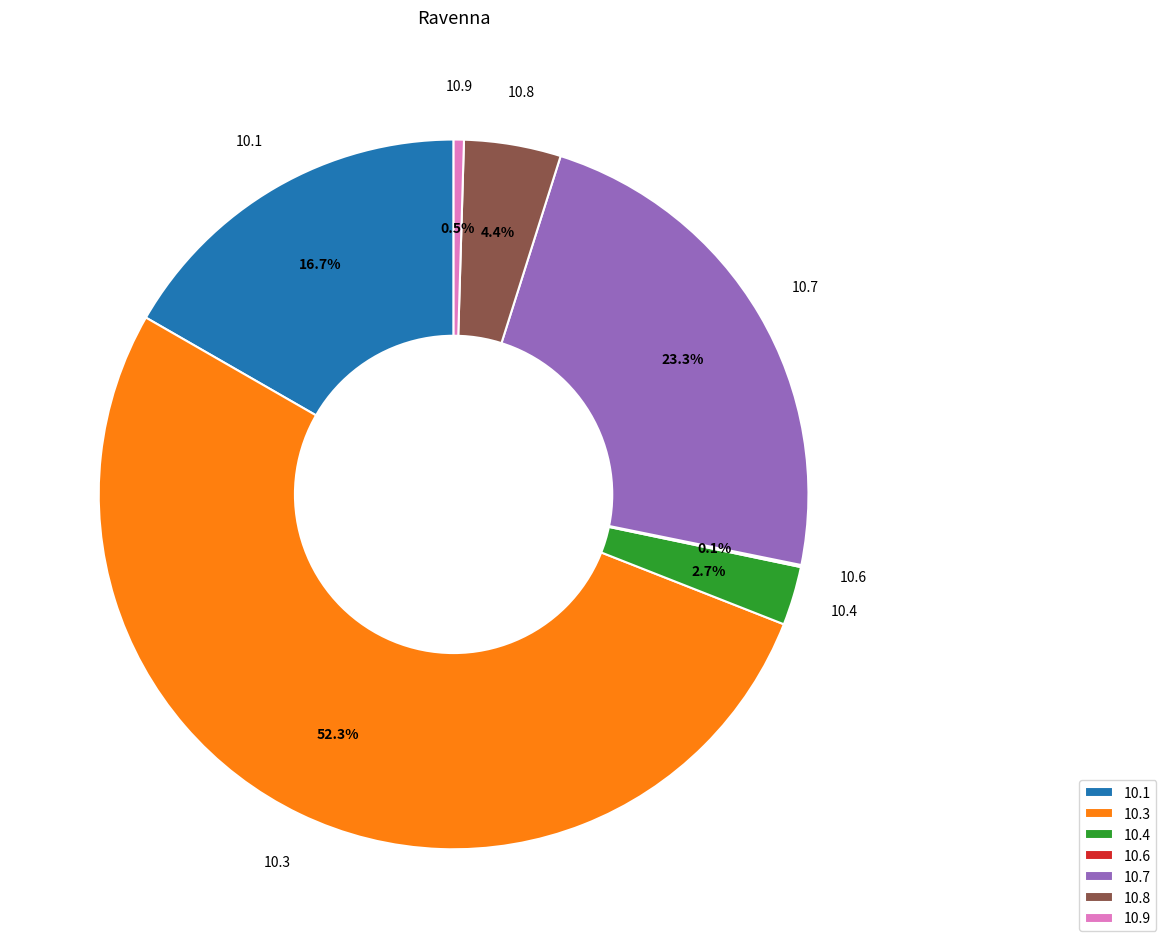

Which category has the biggest portion of the pie?

10.3